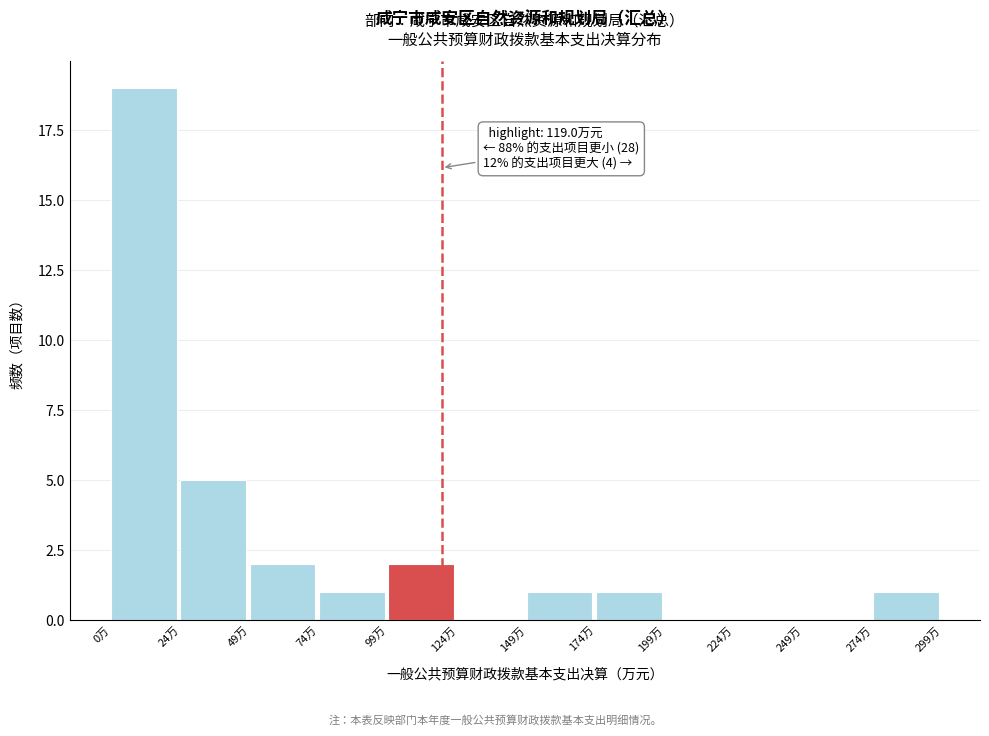

Which range on the x-axis has the tallest bar?

0 to 25